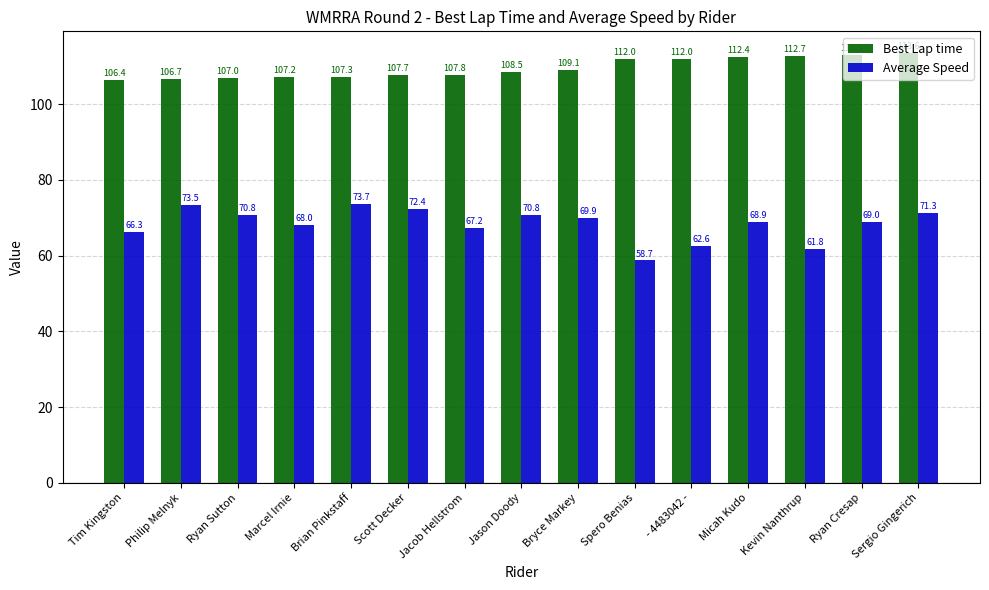

The value of Average Speed at Ryan Sutton is 70.8. True or false?

True